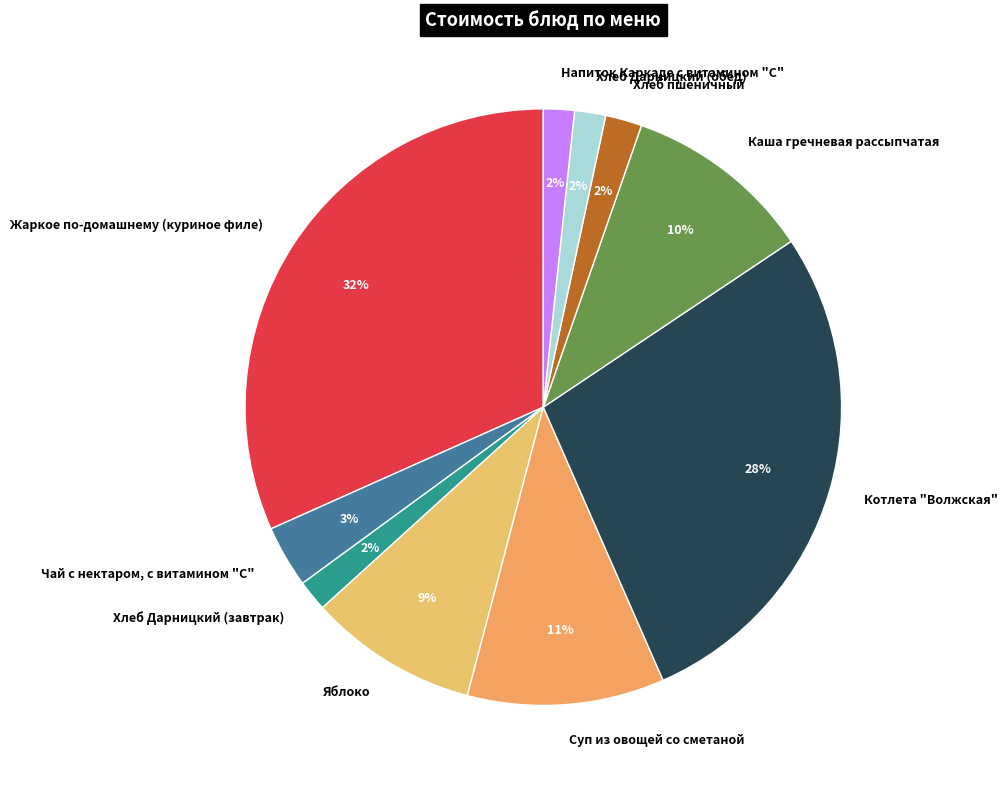

To the nearest percent, what portion does Хлеб Дарницкий (завтрак) represent?

2%